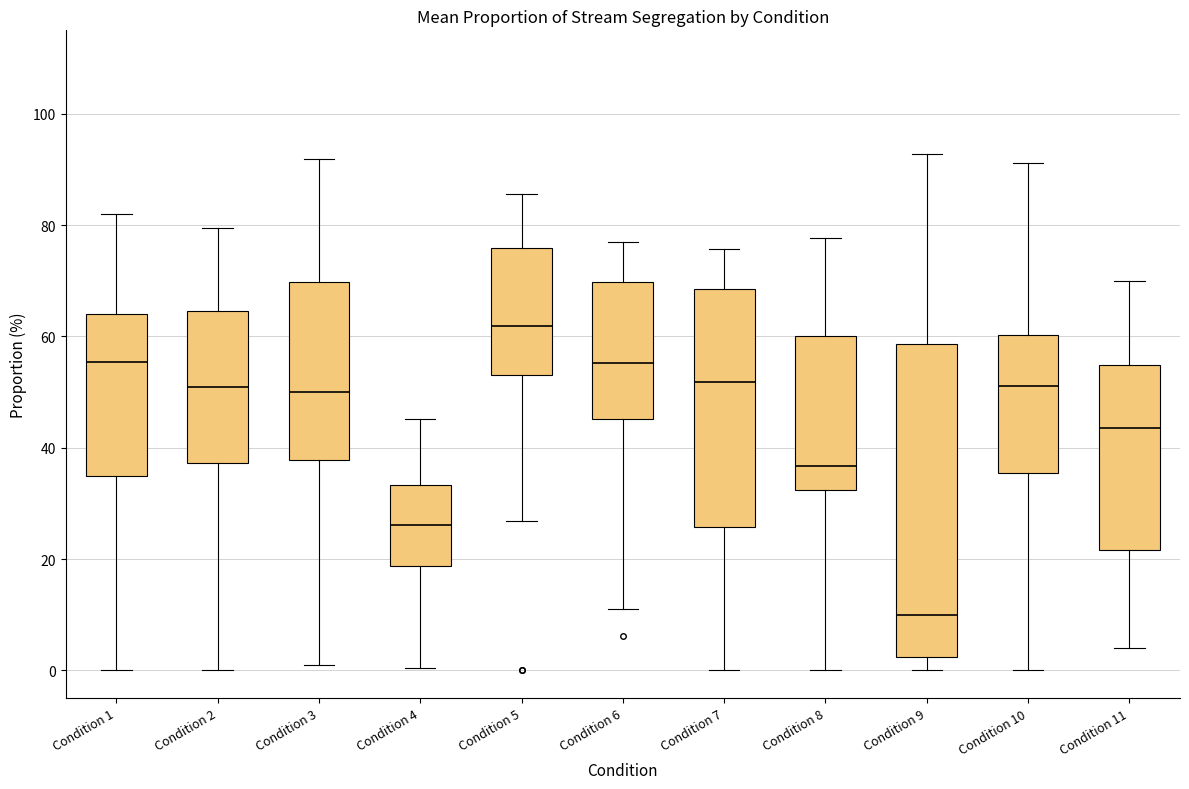

Where does the upper whisker of the box for Condition 1 end on the y-axis? The values are not printed on the chart, so give them approximately, as read against the axis.

82